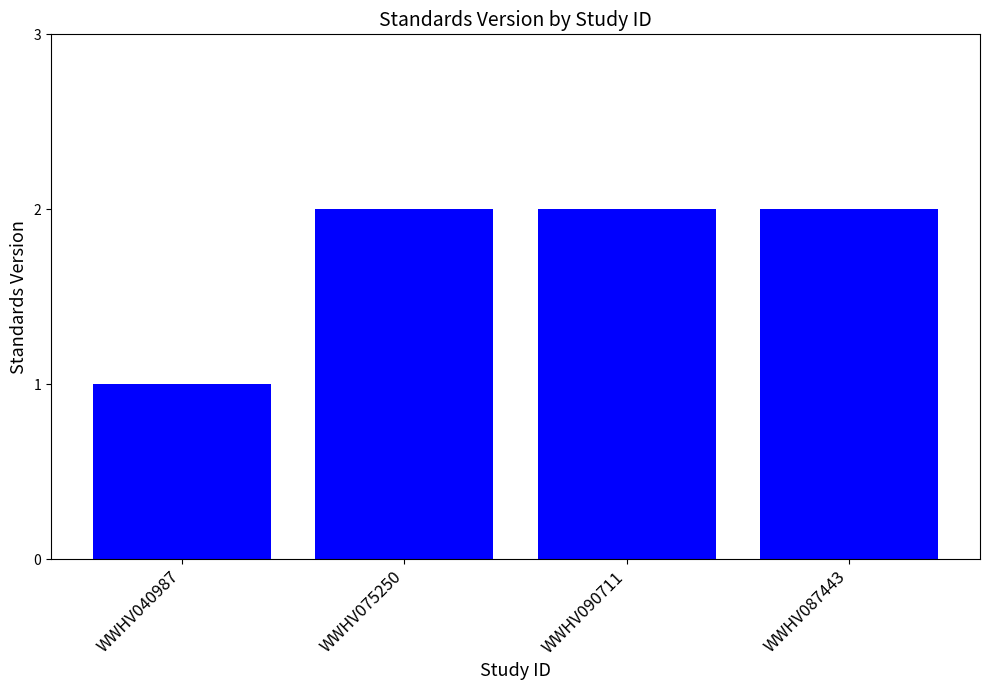

What is the sum of the values at WWHV040987 and WWHV090711?

3